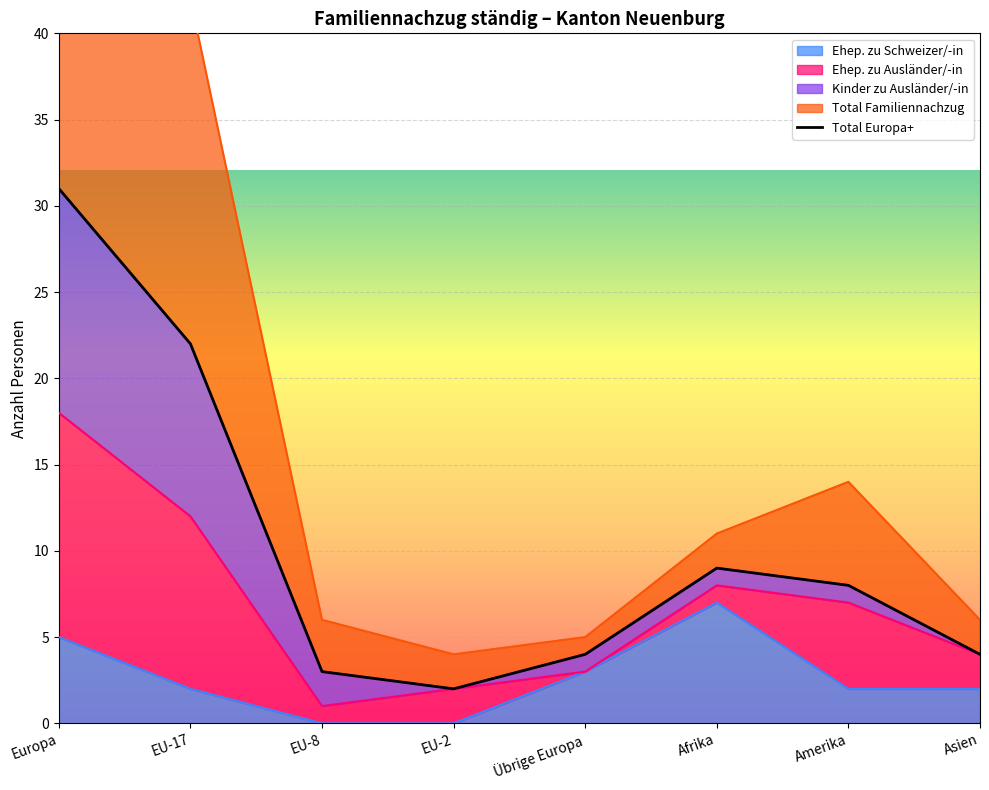

Where does the data first go above 8?

Europa